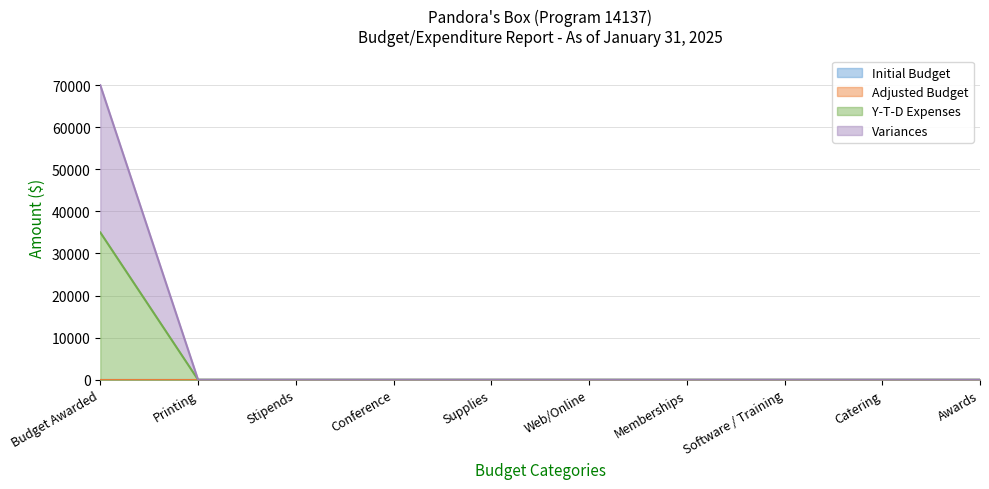

Is the value of Variances at Software / Training greater than the value of Y-T-D Expenses at Catering?

No